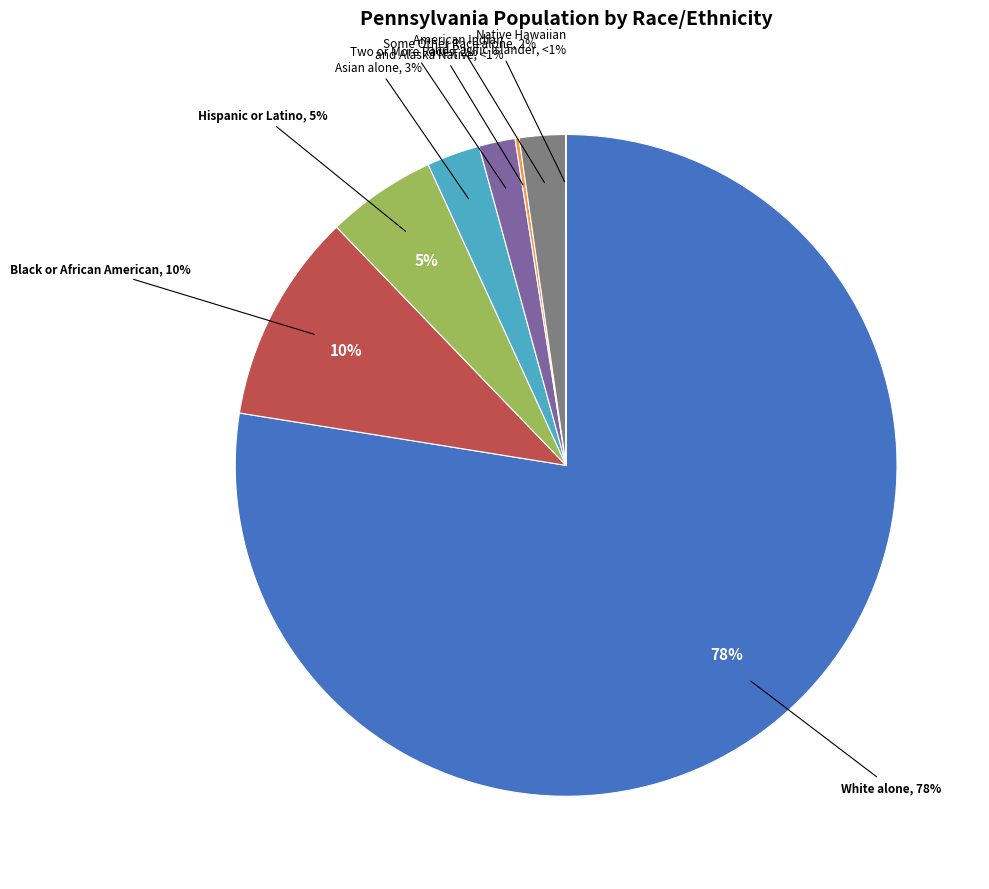

True or false: Black or African American alone accounts for 10% of the total.

True